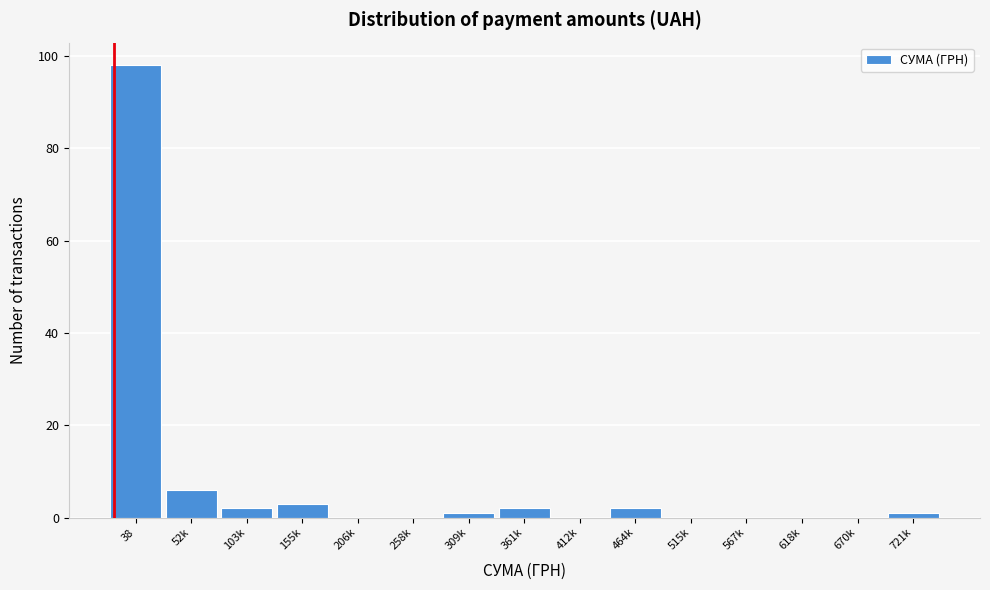

Reading left to right, transcribe all the data shown in this chart.

38=98	52k=6	103k=2	155k=3	206k=0	258k=0	309k=1	361k=2	412k=0	464k=2	515k=0	567k=0	618k=0	670k=0	721k=1